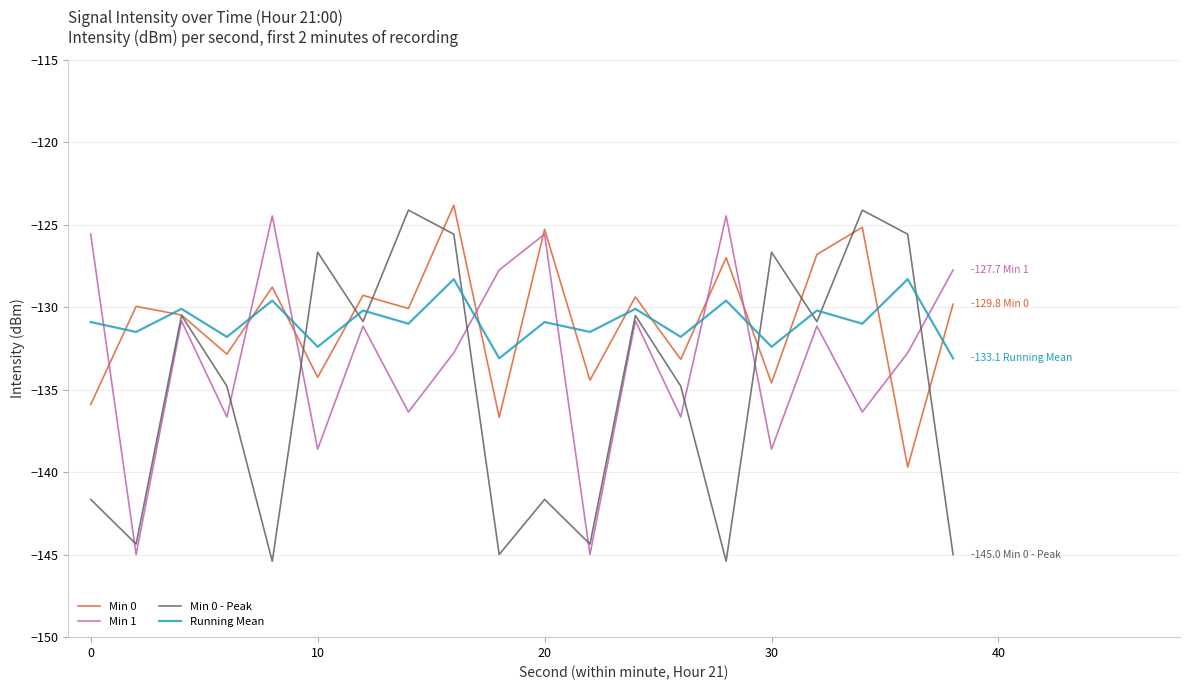

After their last crossing, which series has the higher values: Min 0 or Running Mean?

Min 0